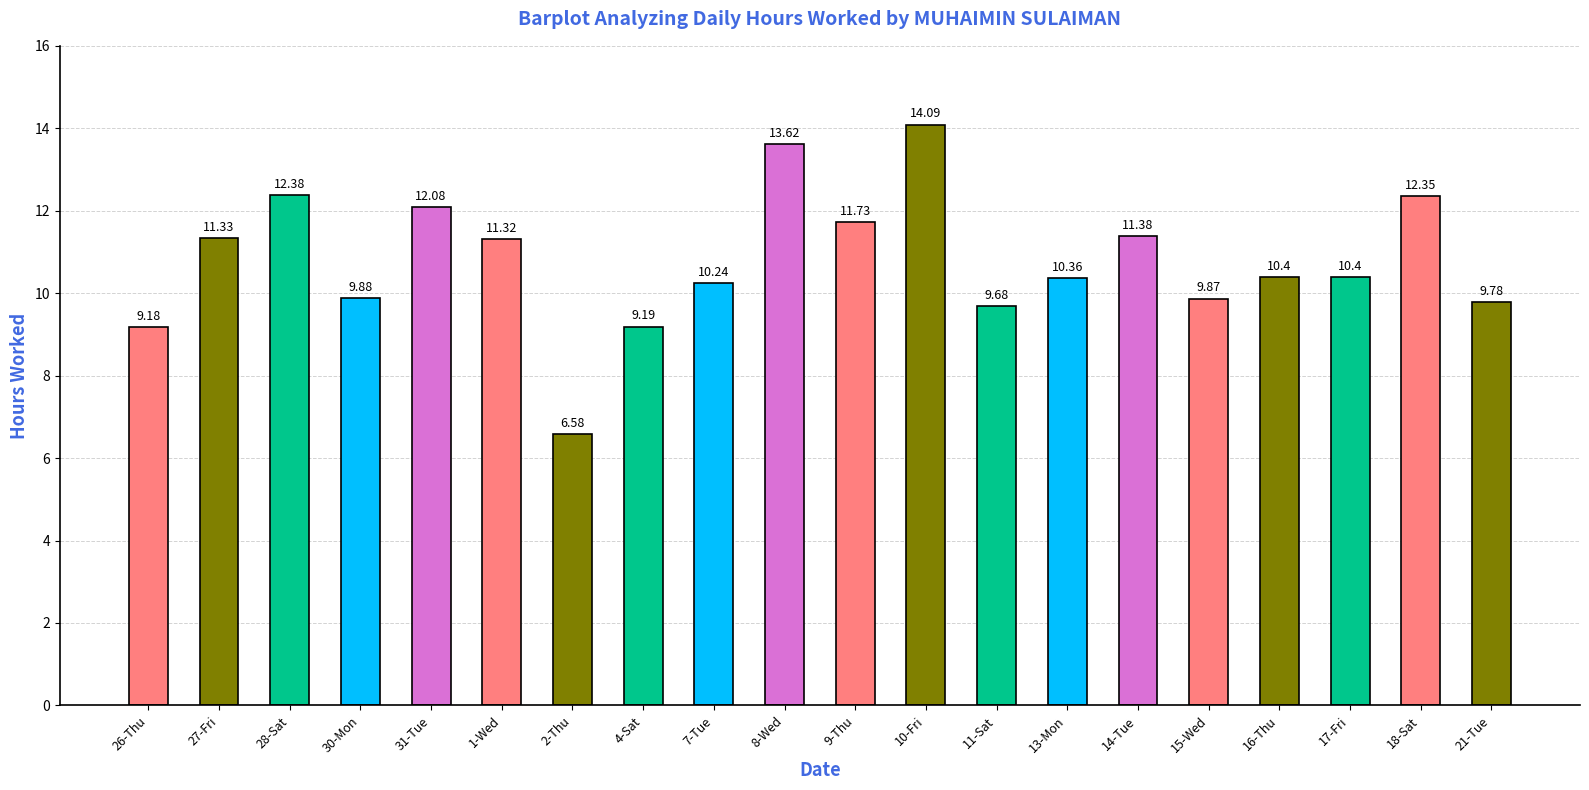

What is the minimum value shown in the chart?

6.6